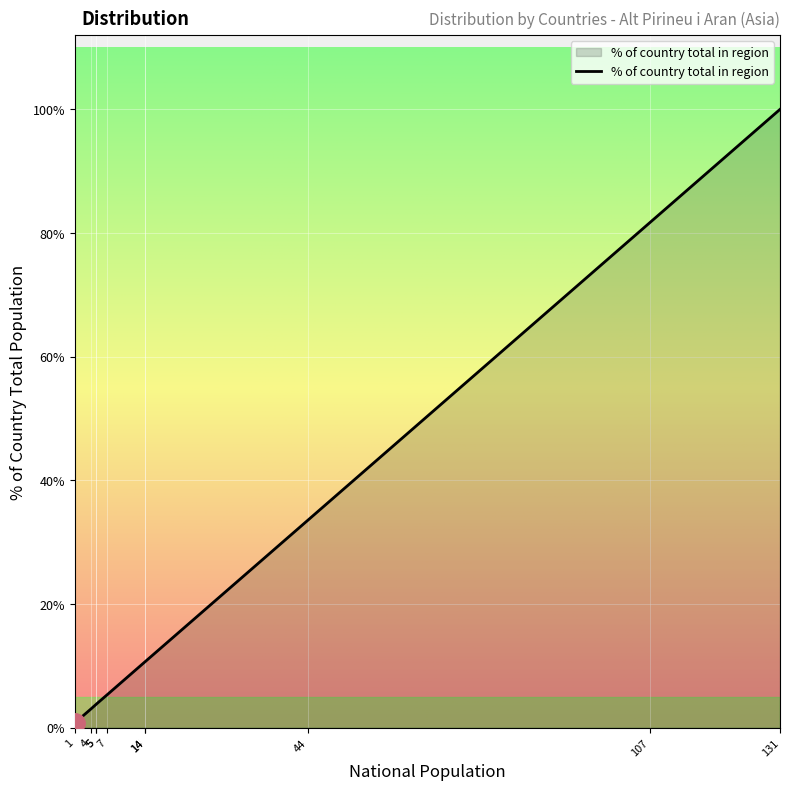

Between China and Philippines, which is larger?

China